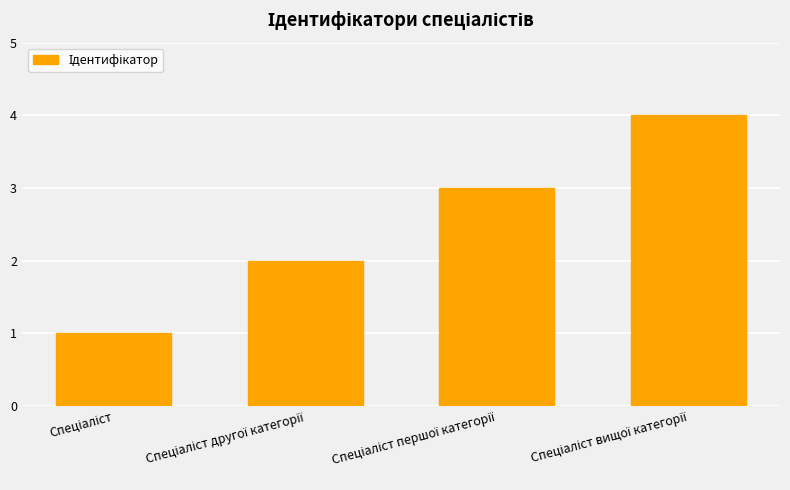

Reading left to right, extract all data points from this chart.

1	2	3	4